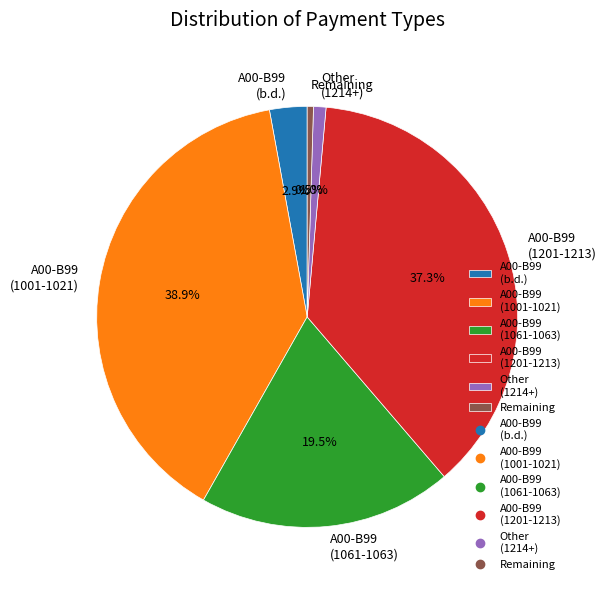

Approximately how many times larger is the value at A00-B99 (1061-1063) compared to A00-B99 (1001-1021)?

0.5